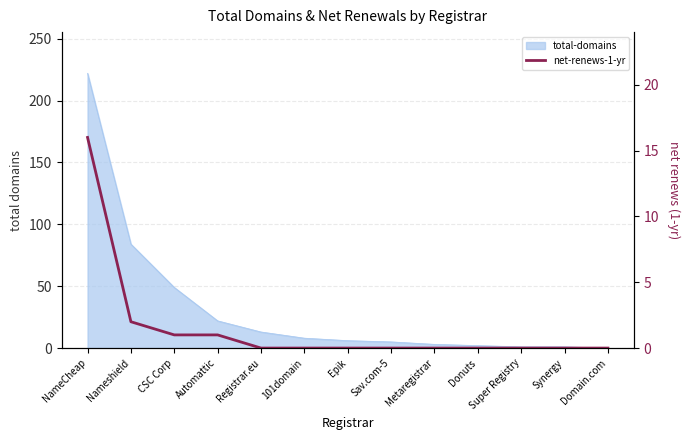

What position from the right is Automattic?

10